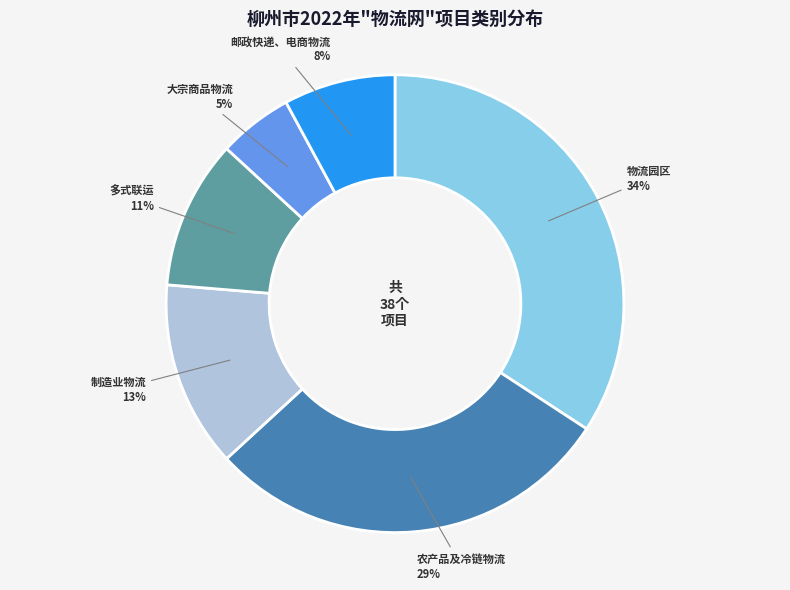

Does any single category account for the majority?

No